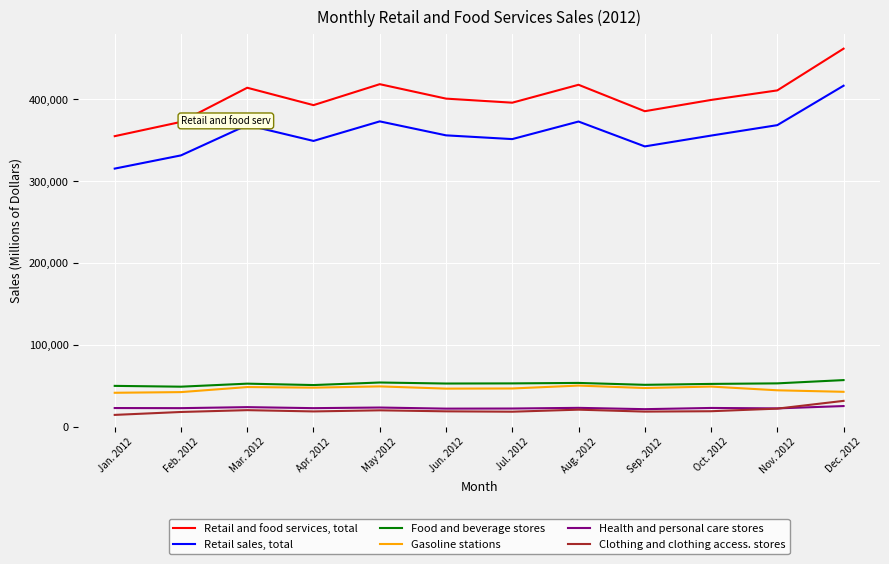

Is this an area chart (filled region under the line)?

No